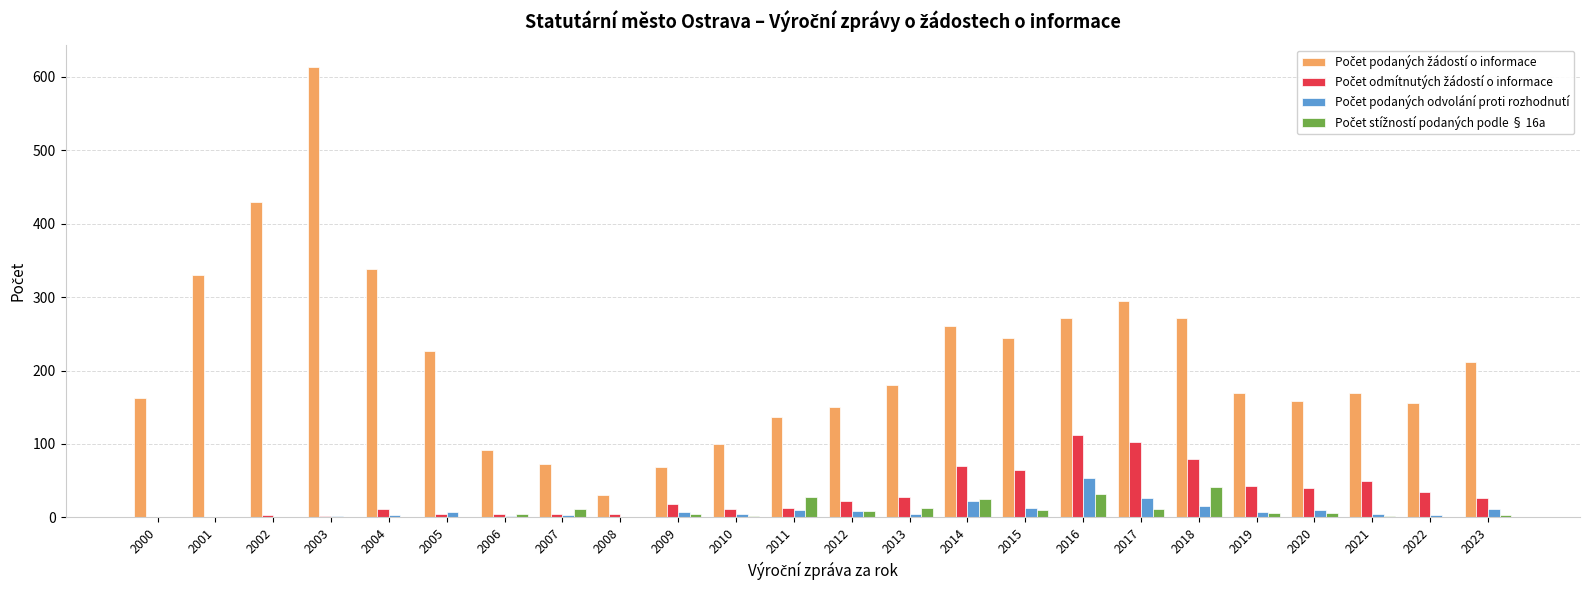

At which category is the sum across all series the highest?

2003